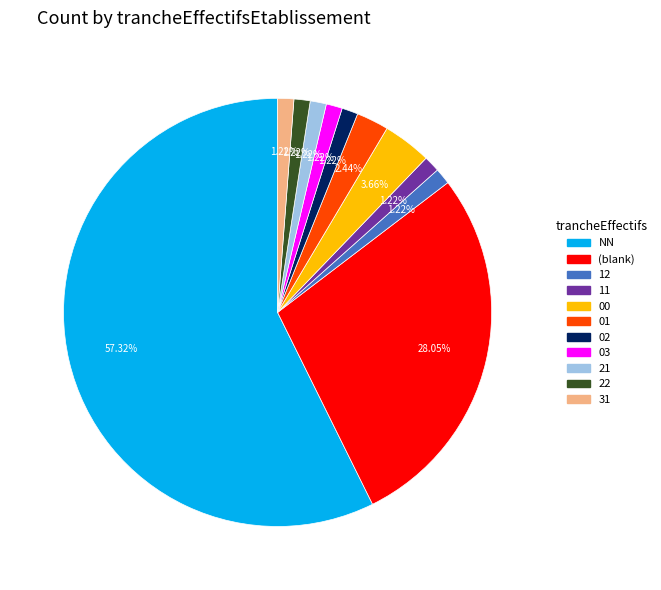

Which slice is the largest?

NN